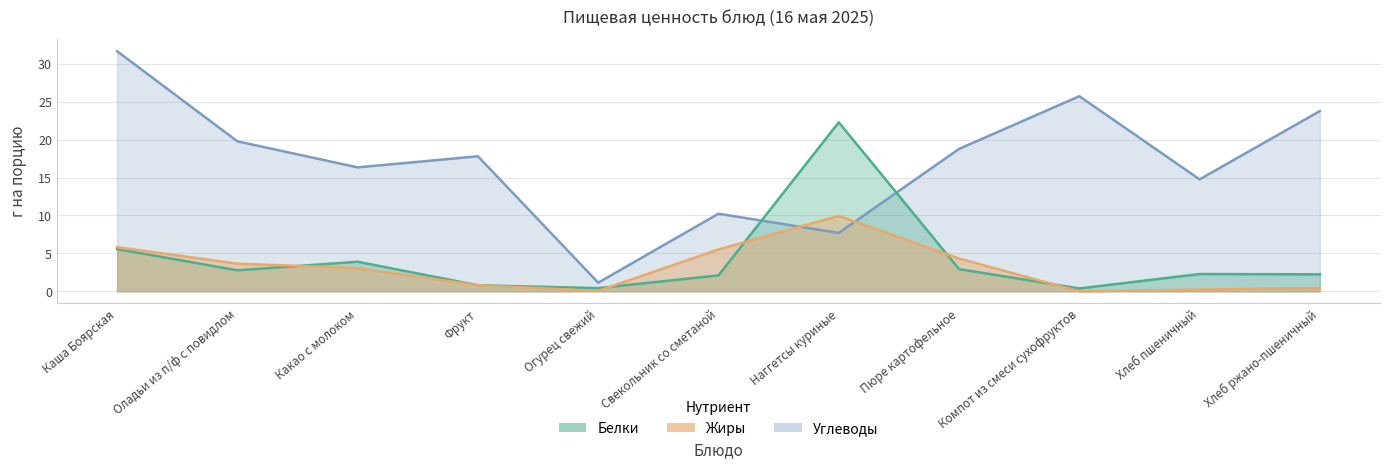

Is the value of Углеводы at Каша Боярская greater than the value of Жиры at Свекольник со сметаной?

Yes